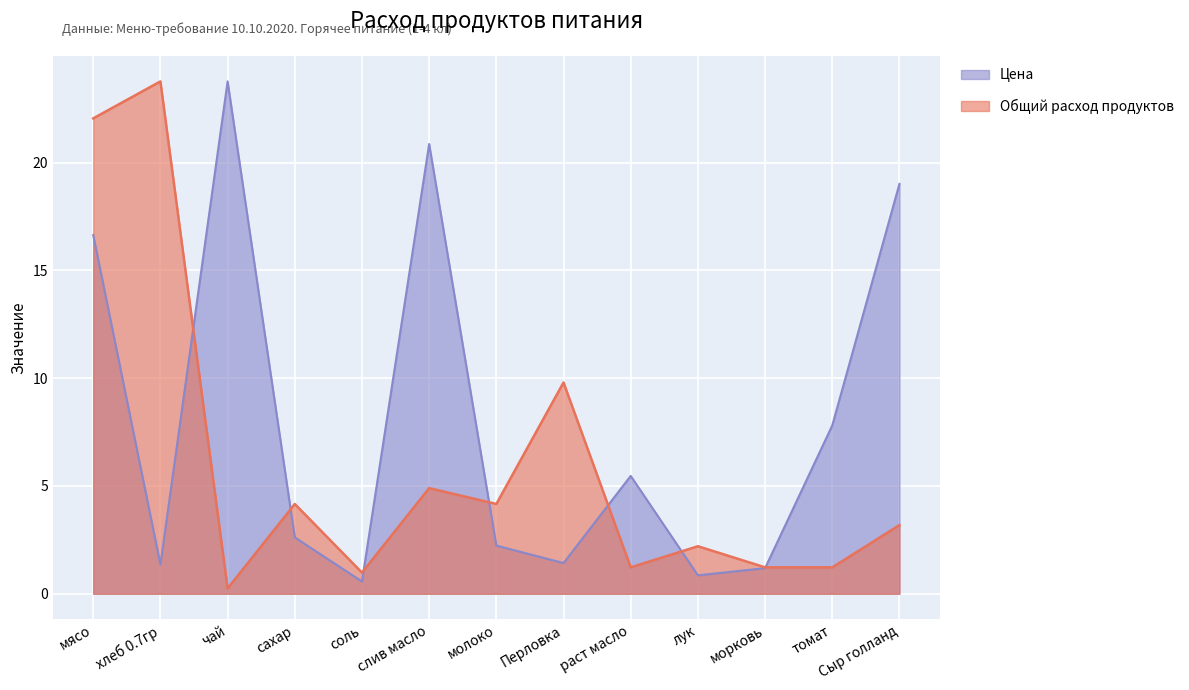

How many categories are shown in the chart?

13